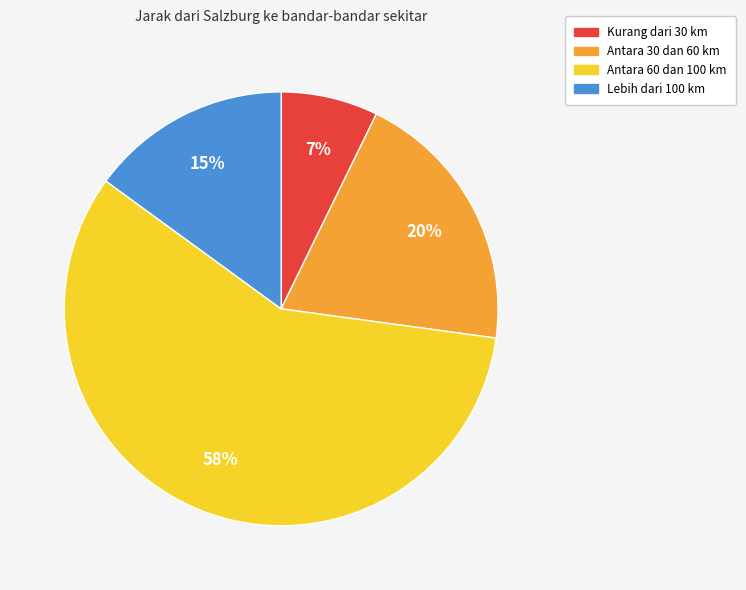

The Antara 30 dan 60 km slice represents 32% of the pie. True or false?

False